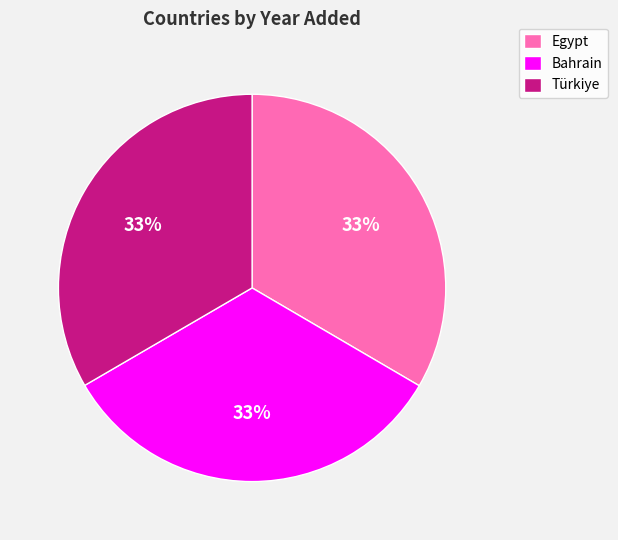

Is it true that Türkiye is 33% of the pie?

True